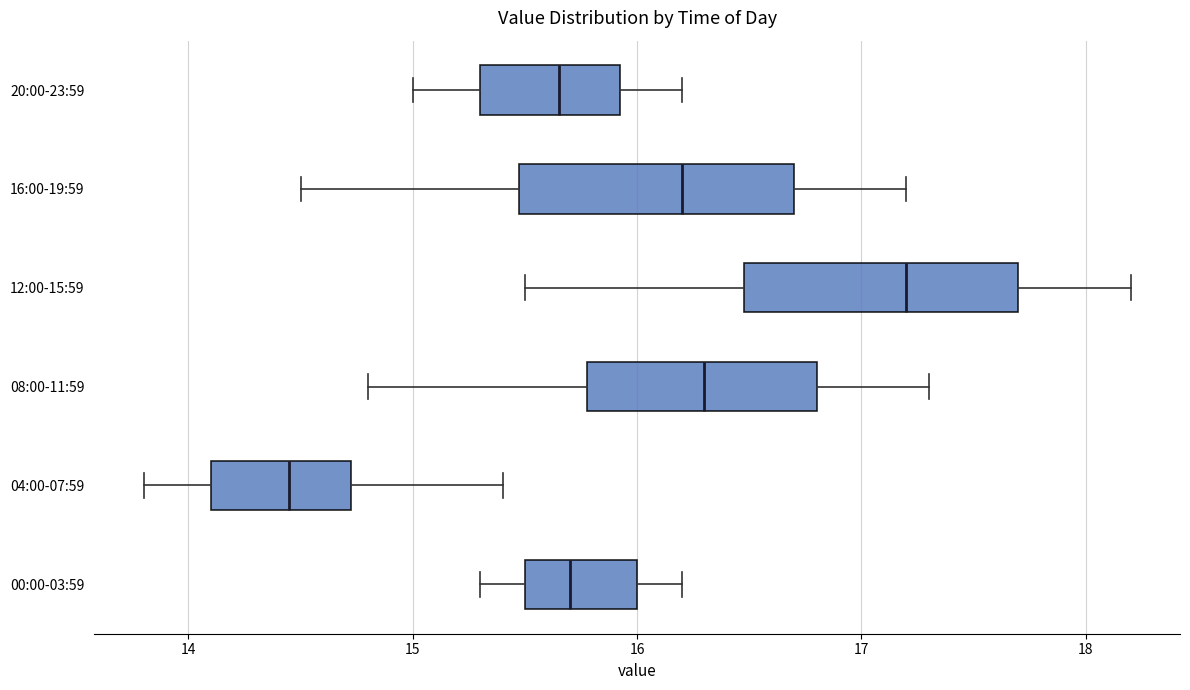

Reading bottom to top, transcribe this box plot: for each box, give where its median line is, the range the box spans, and where its two whiskers end, as read against the x-axis. The values are not printed on the chart, so give them approximately, as read against the axis.

00:00-03:59: median 15.7, box 15.5 to 16.0, whiskers 15.3 to 16.2
04:00-07:59: median 14.5, box 14.1 to 14.7, whiskers 13.8 to 15.4
08:00-11:59: median 16.3, box 15.8 to 16.8, whiskers 14.8 to 17.3
12:00-15:59: median 17.2, box 16.5 to 17.7, whiskers 15.5 to 18.2
16:00-19:59: median 16.2, box 15.5 to 16.7, whiskers 14.5 to 17.2
20:00-23:59: median 15.7, box 15.3 to 15.9, whiskers 15.0 to 16.2